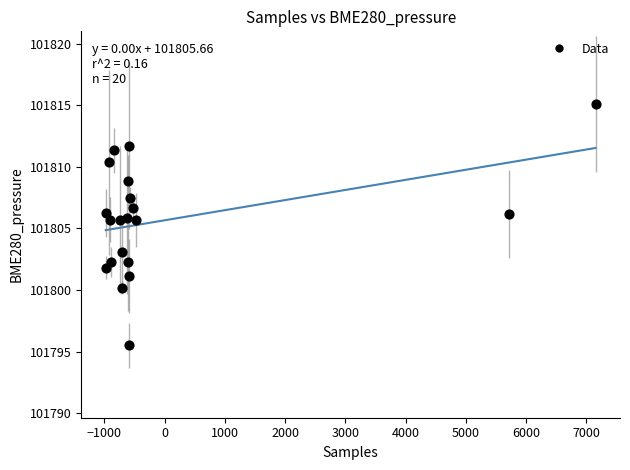

What is the range of X values (max minus min)?

8128.0